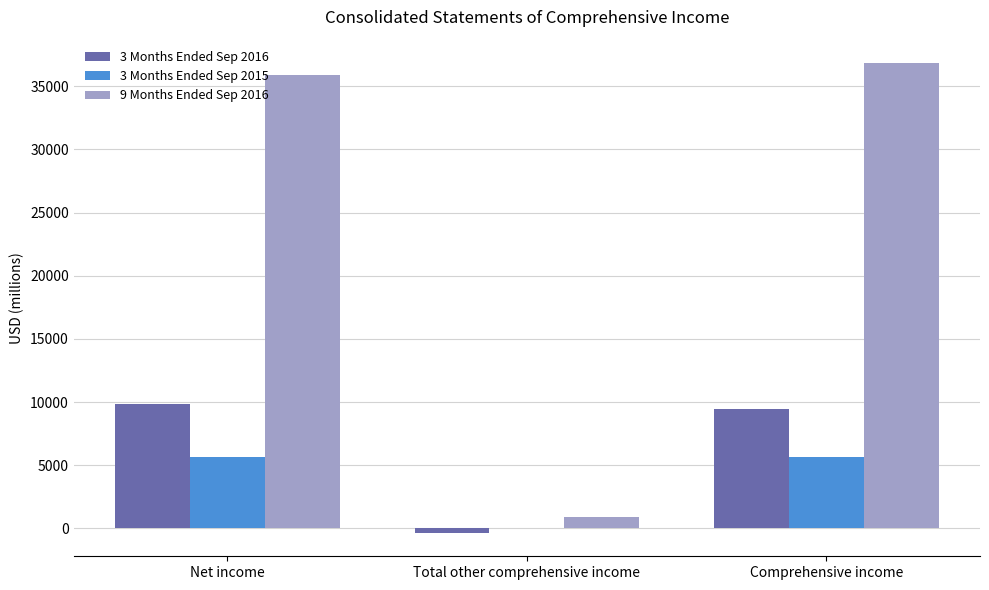

What is the total value across all series at Net income?

51371